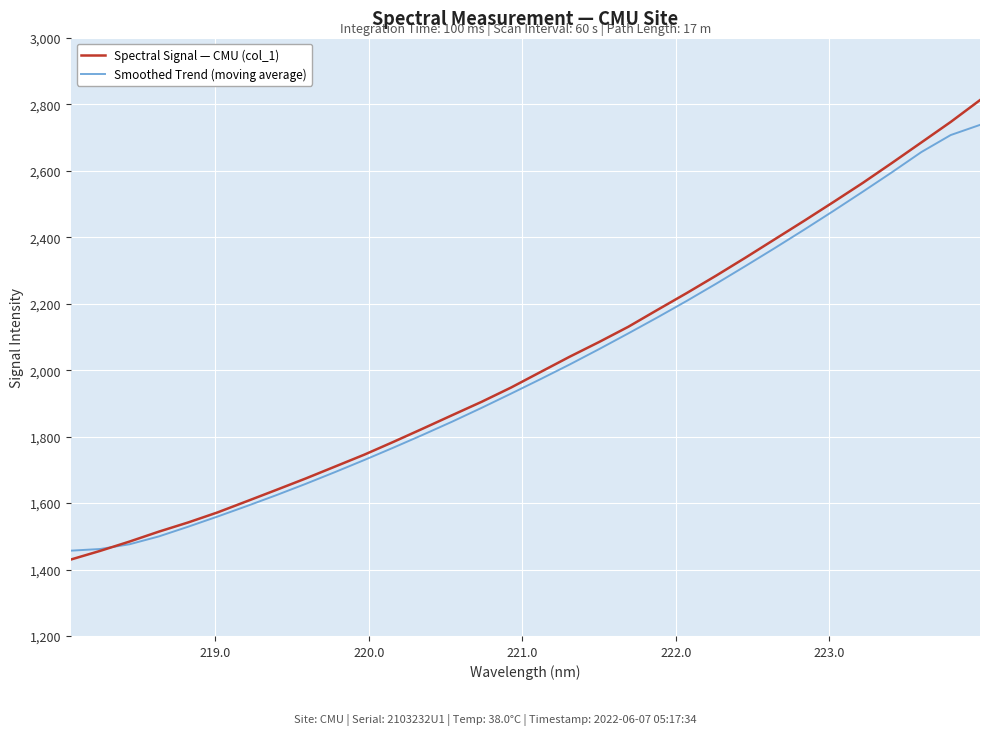

What is the difference between the maximum and minimum values in the Spectral Signal — CMU (col_1) series?

1382.8